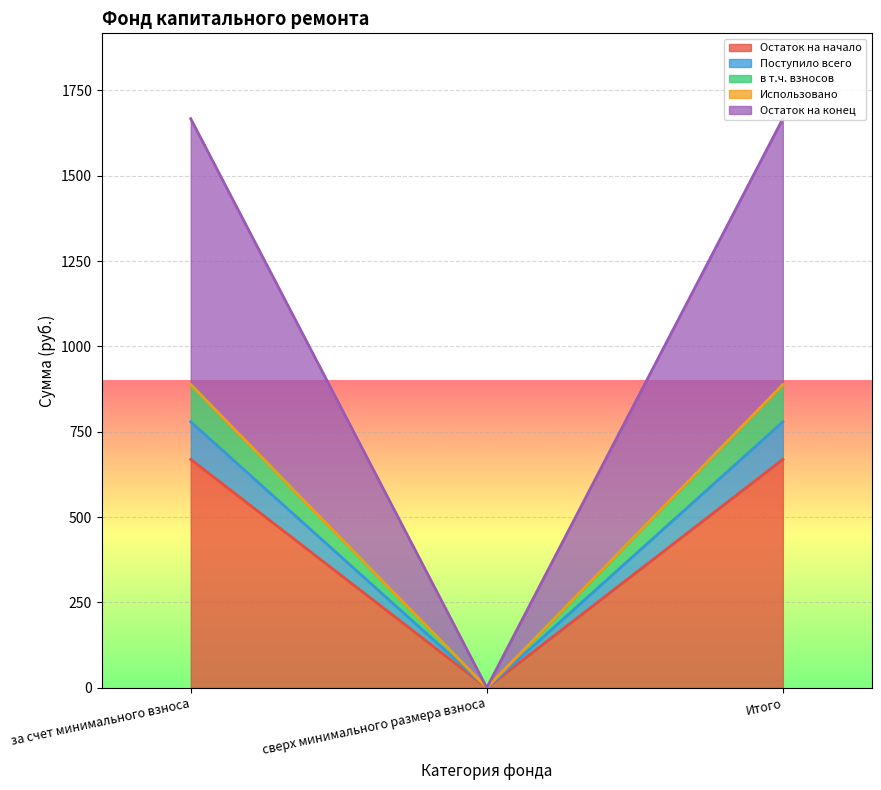

What is the value of the Поступило всего point at the 3rd from the left?

778.9